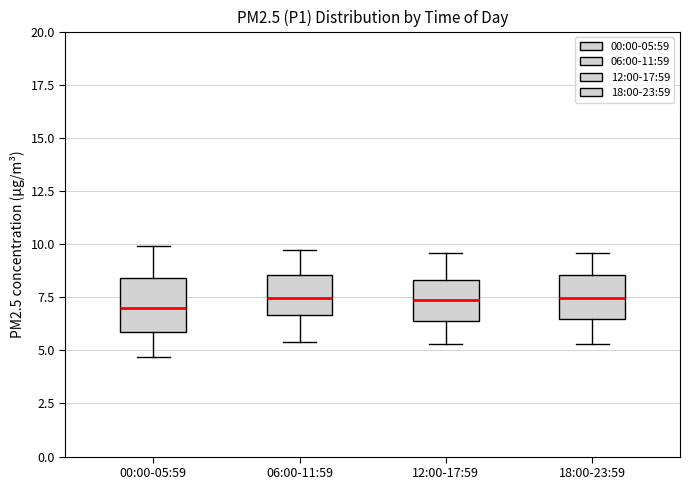

Where does the median line of the box for 12:00-17:59 sit on the y-axis? The values are not printed on the chart, so give them approximately, as read against the axis.

7.5